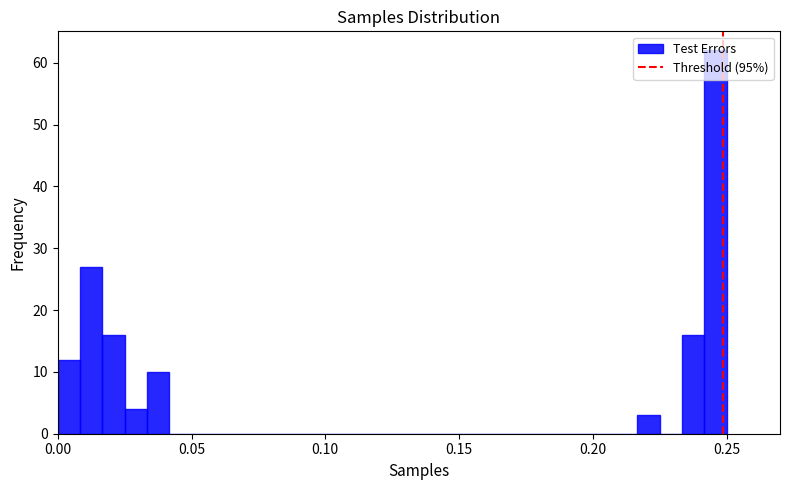

Around what value on the x-axis is the tallest bar? Give the approximate position of its centre, as read against the axis.

0.245